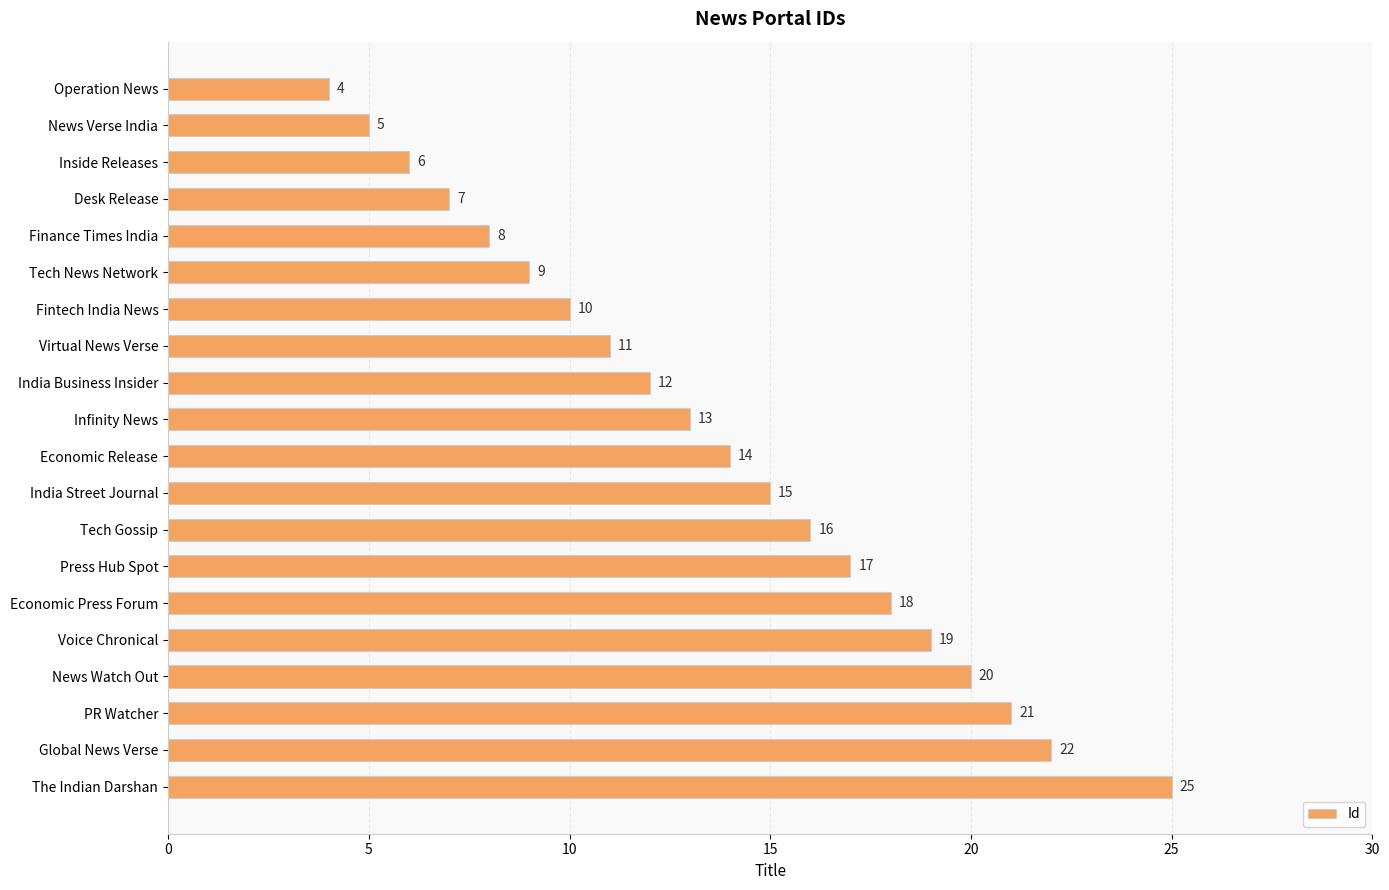

True or false: the data shows 19 at Voice Chronical.

True